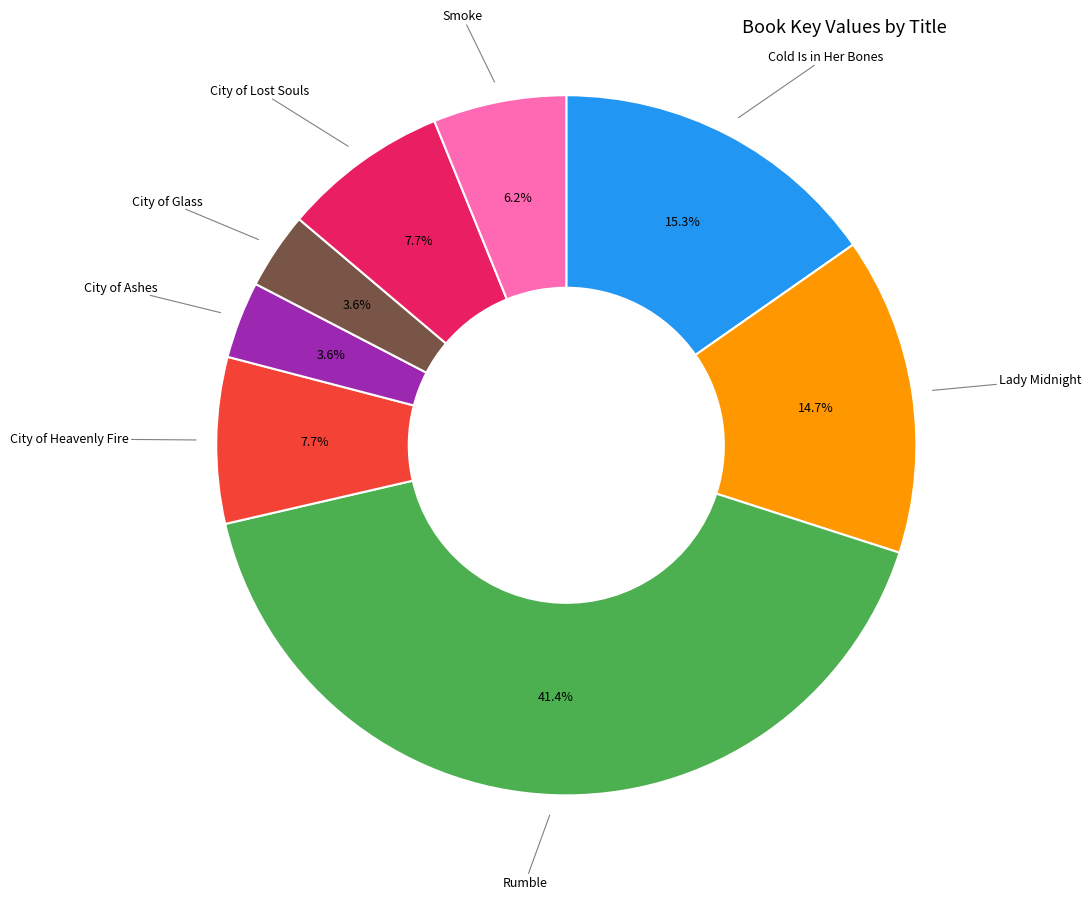

How many segments does this pie chart have?

8